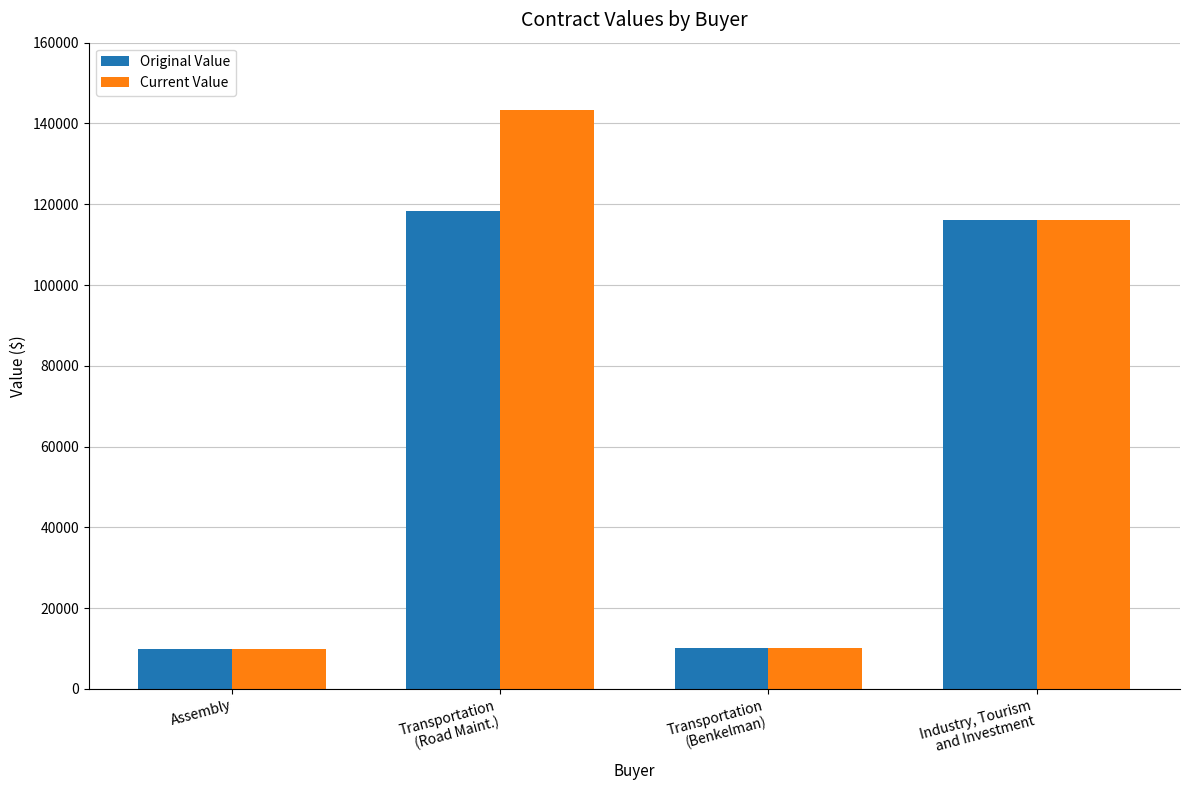

What are all the series names shown in the legend?

Original Value, Current Value